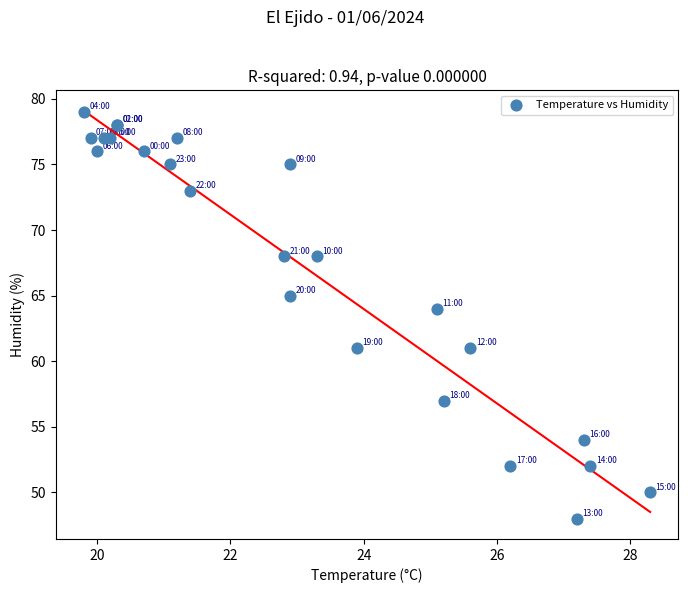

What Y value in the scatter plot is closest to 63?

64